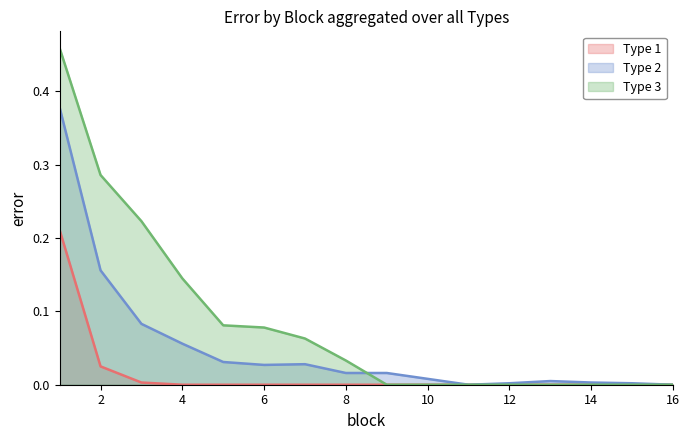

Between 5 and 16, which series saw the biggest shift?

Type 3